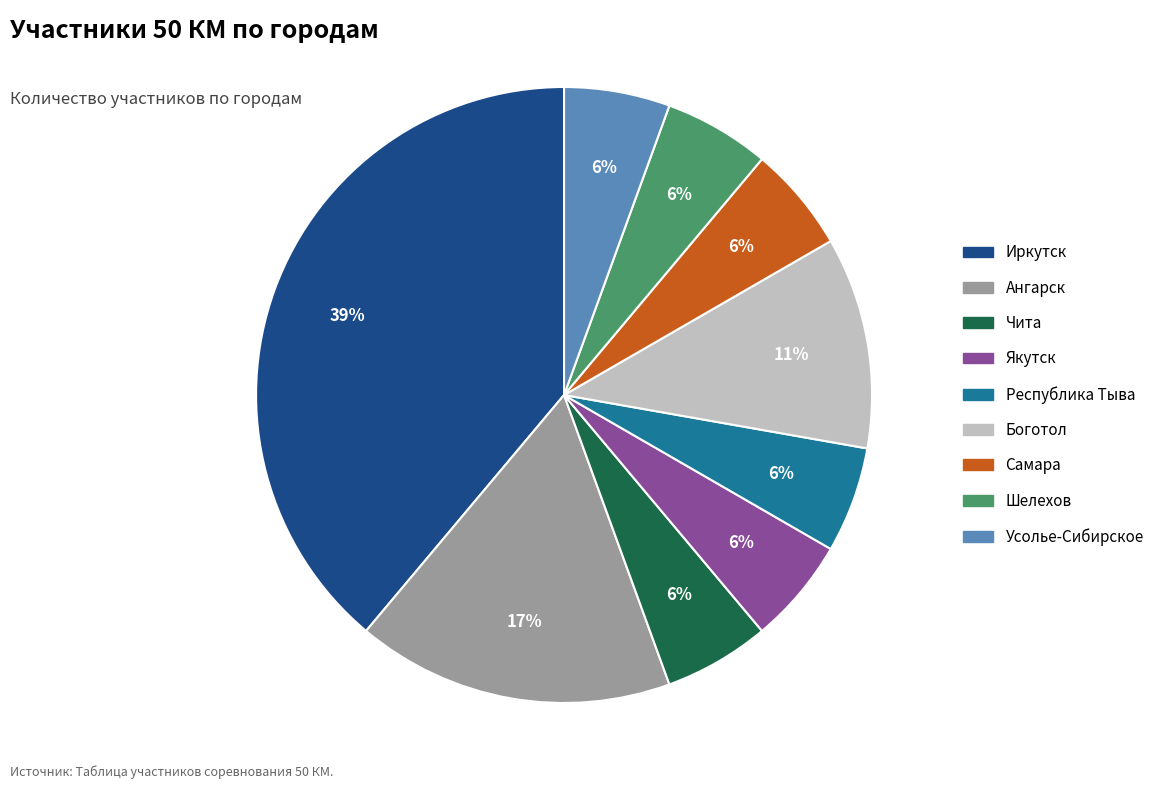

To the nearest percent, what is the average slice percentage?

11%